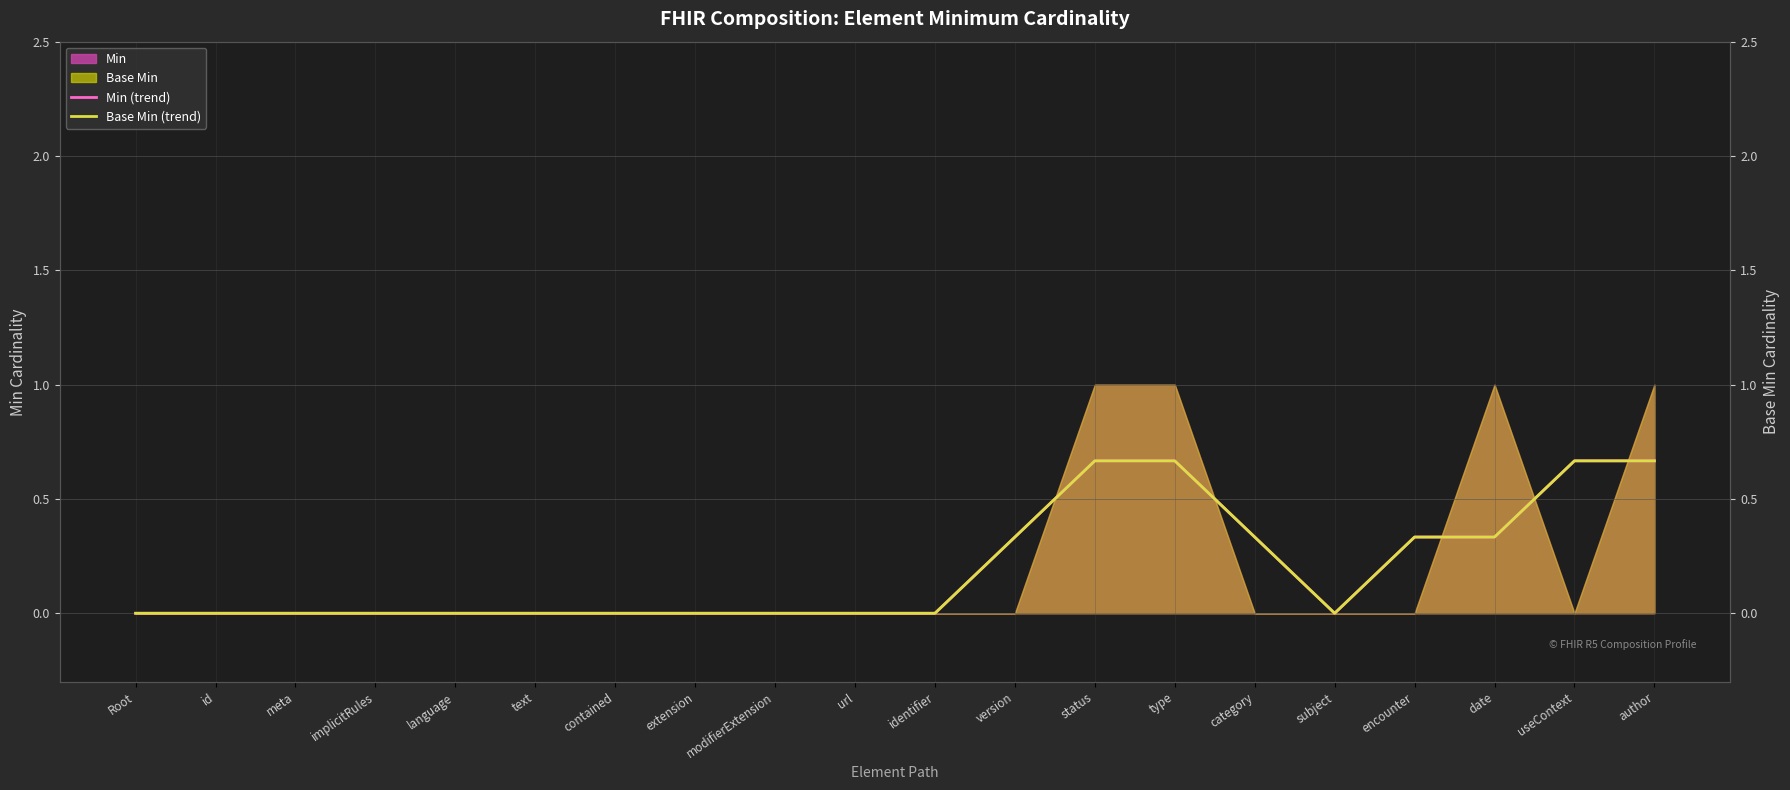

Is it true that Min (trend) equals 1.2 at type?

False